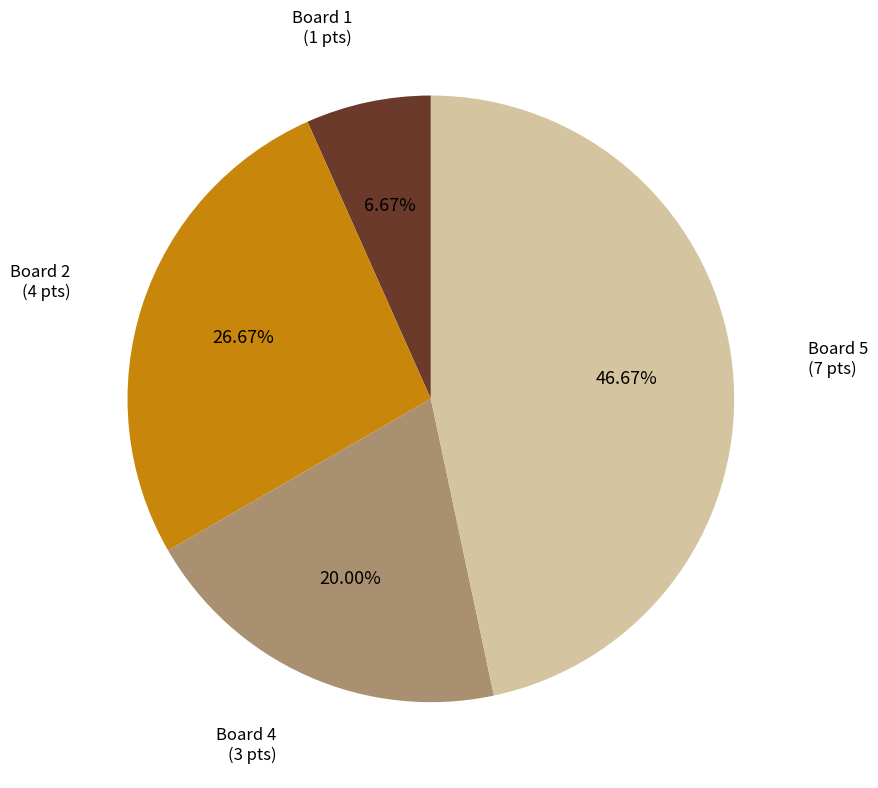

Does any single category account for the majority?

No